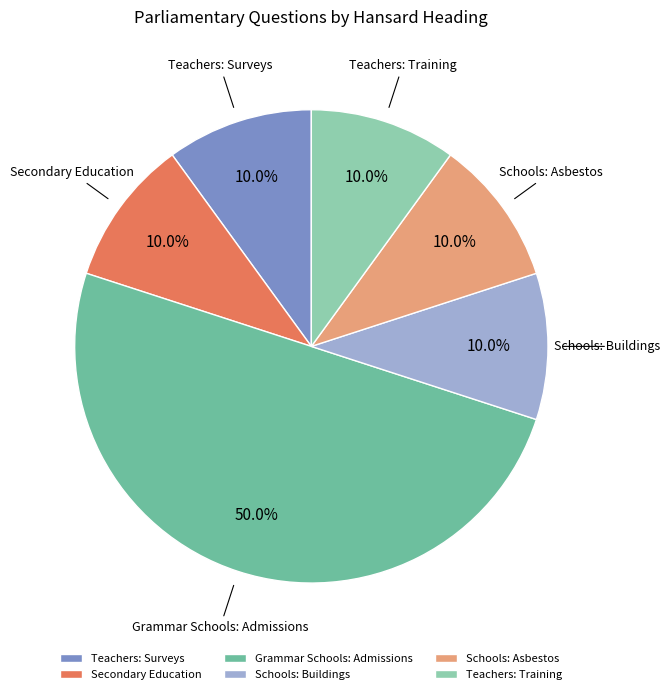

Combined, do Teachers: Surveys and Secondary Education account for over 50%?

No